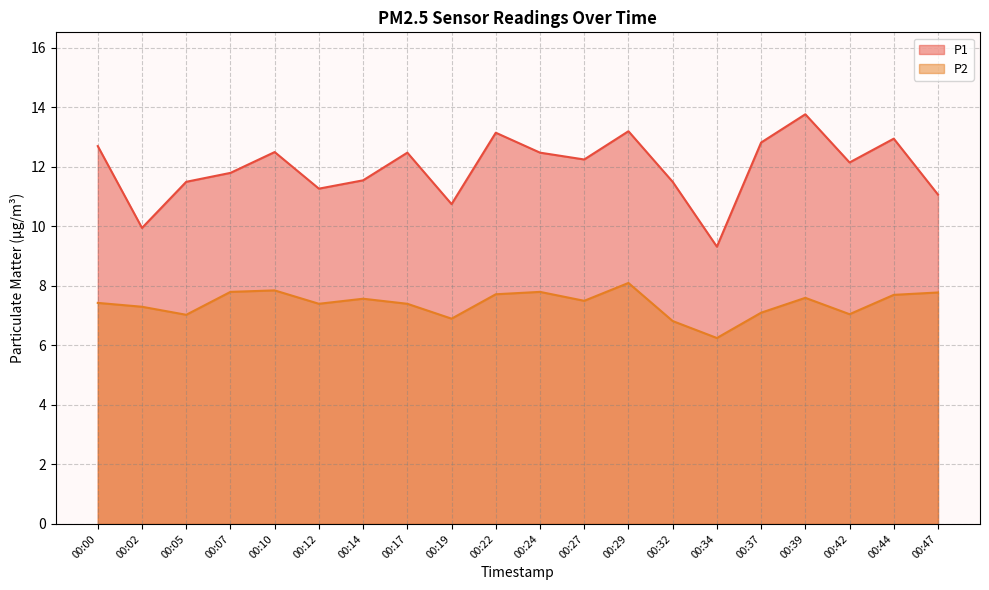

At which label is P1 closest to 11?

00:47